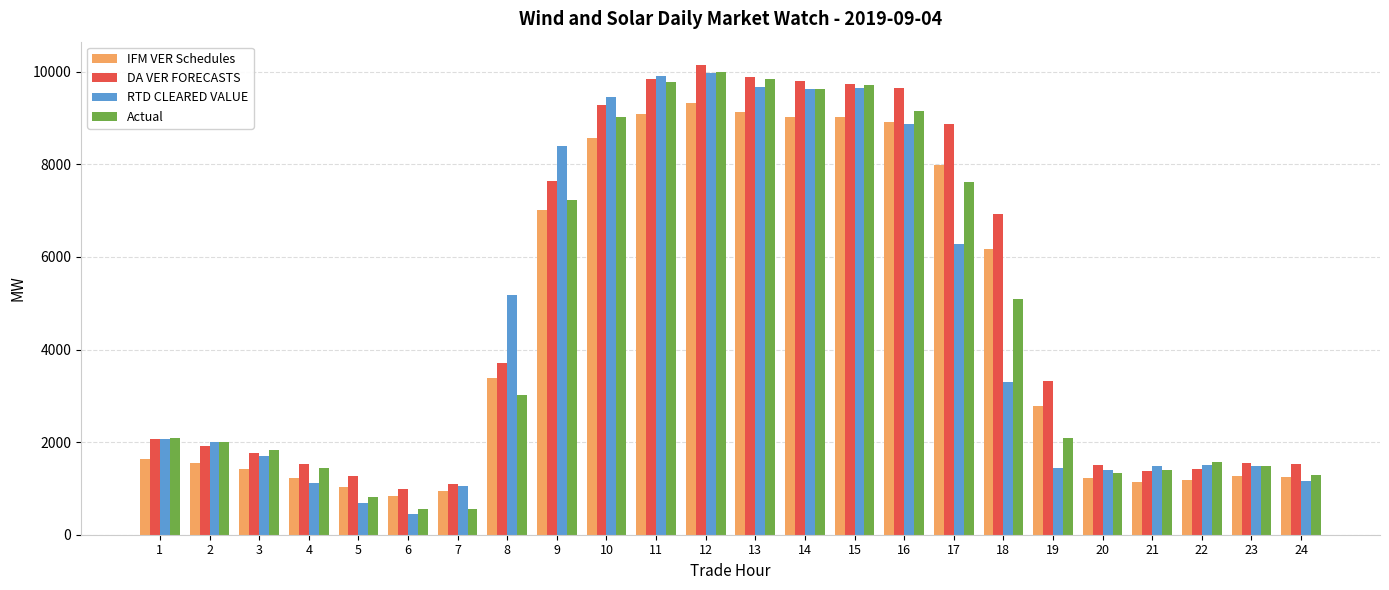

Which category has the lowest value in the RTD CLEARED VALUE series?

6